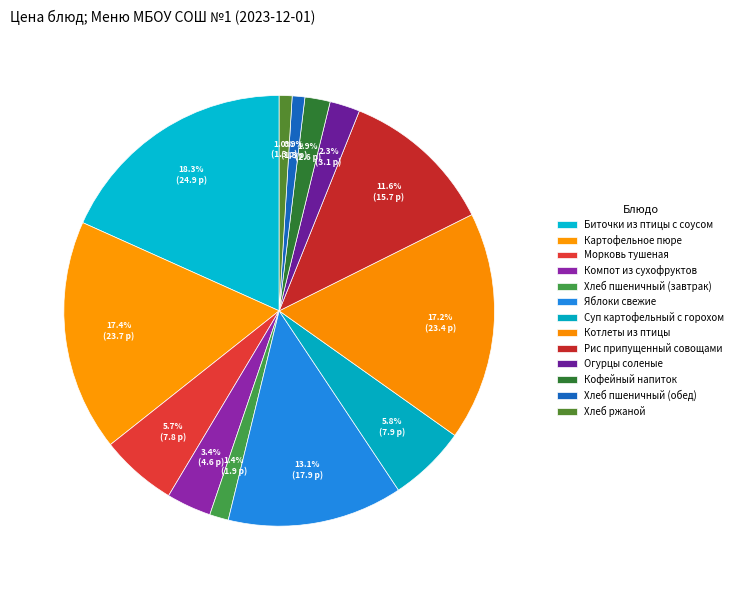

Between Морковь тушеная and Рис припущенный совощами, which is larger?

Рис припущенный совощами